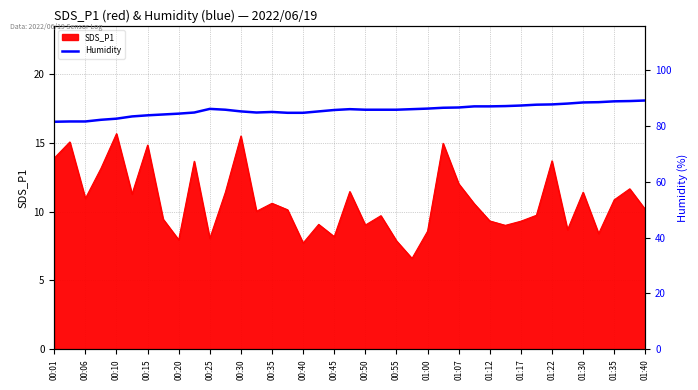

True or false: SDS_P1 has a value of 3.7 at 00:55.

False